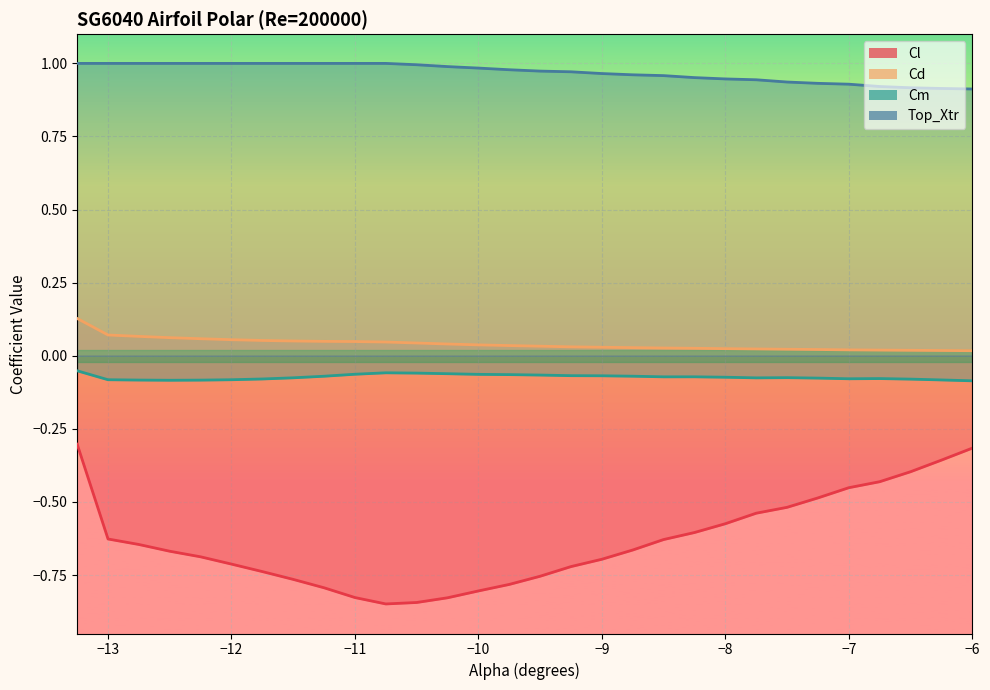

What is the total value across all series at -7.25?

0.4